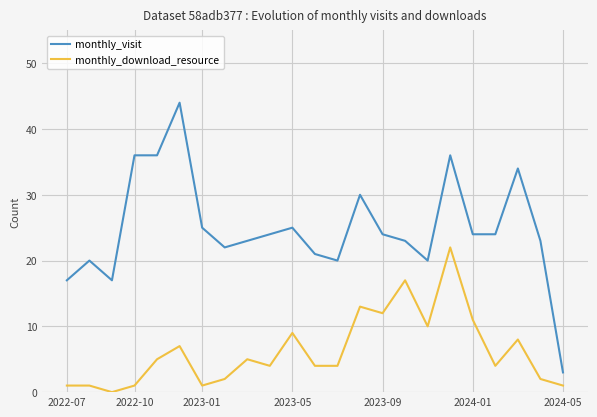

Which series has the largest total across all categories?

monthly_visit